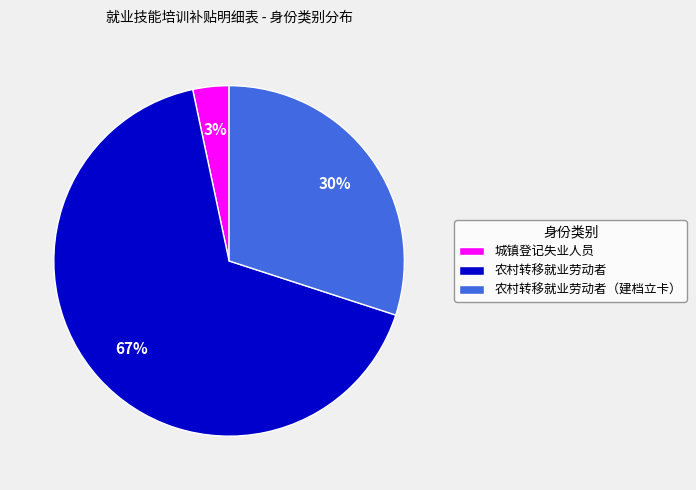

Which has a higher value, 农村转移就业劳动者（建档立卡） or 农村转移就业劳动者?

农村转移就业劳动者